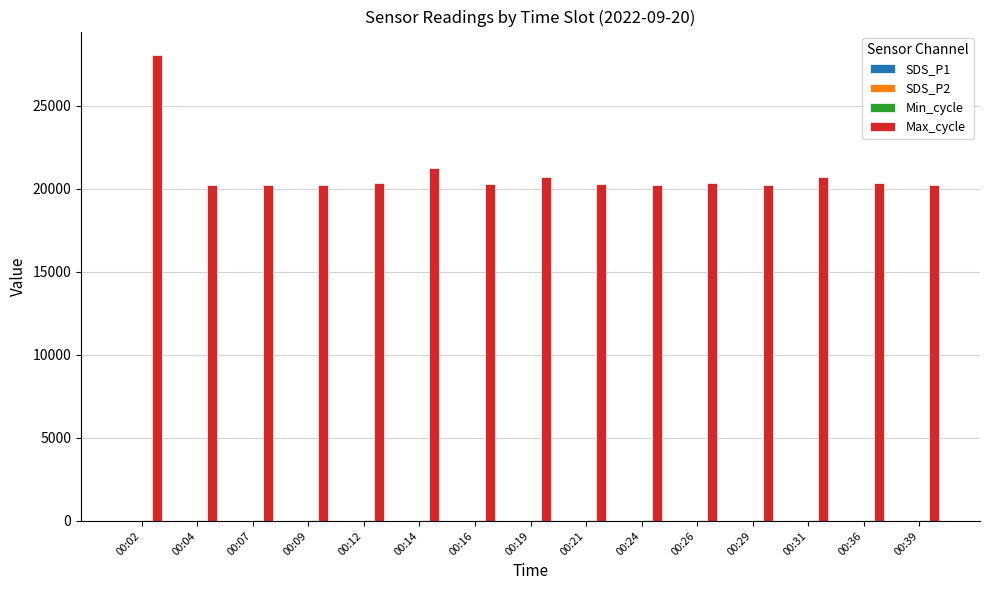

How many groups of bars are there?

15